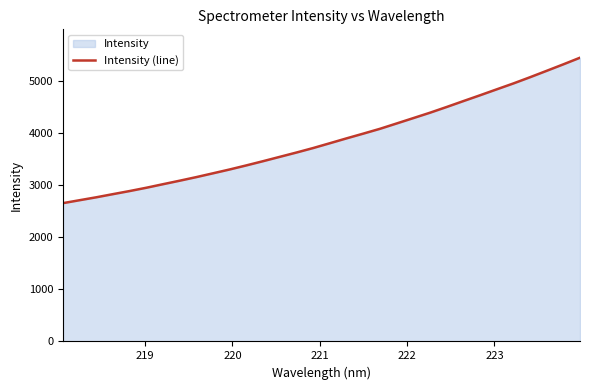

Reading right to left, extract all data points from this chart.

5445.2	5318.0	5193.7	5070.5	4951.1	4838.0	4724.1	4612.5	4499.6	4389.8	4286.3	4183.4	4081.0	3988.5	3897.9	3804.8	3712.4	3626.2	3543.4	3460.2	3379.5	3301.4	3227.6	3154.6	3085.3	3018.1	2949.9	2886.7	2827.2	2766.7	2710.6	2654.2